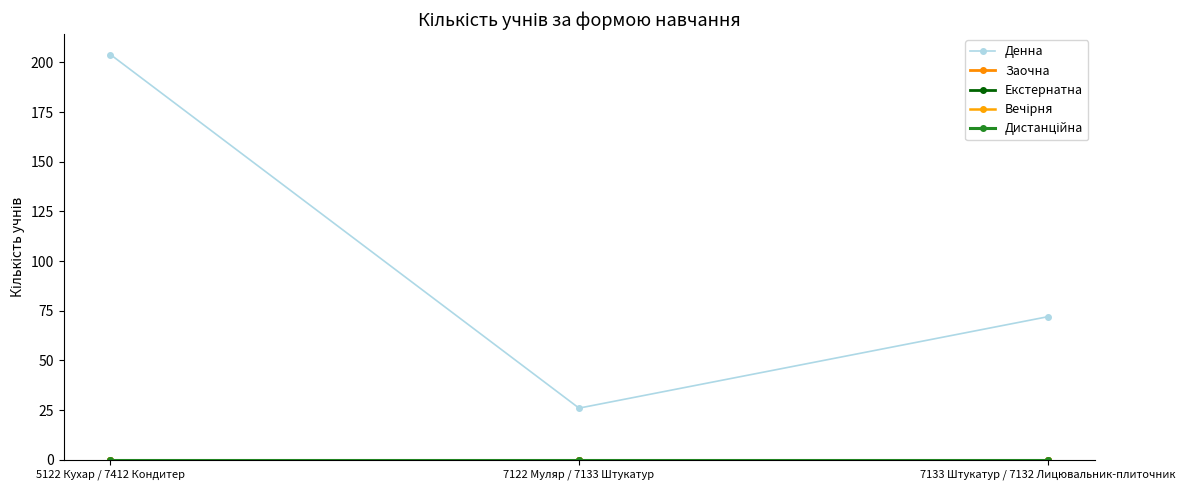

Which category has the lowest value in the Дистанційна series?

5122 Кухар / 7412 Кондитер